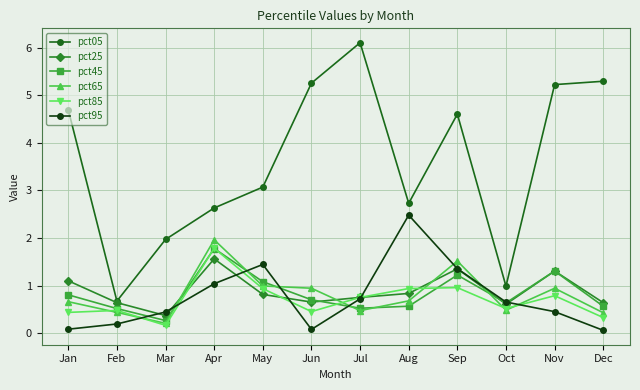

What is the maximum value for pct05?

6.1